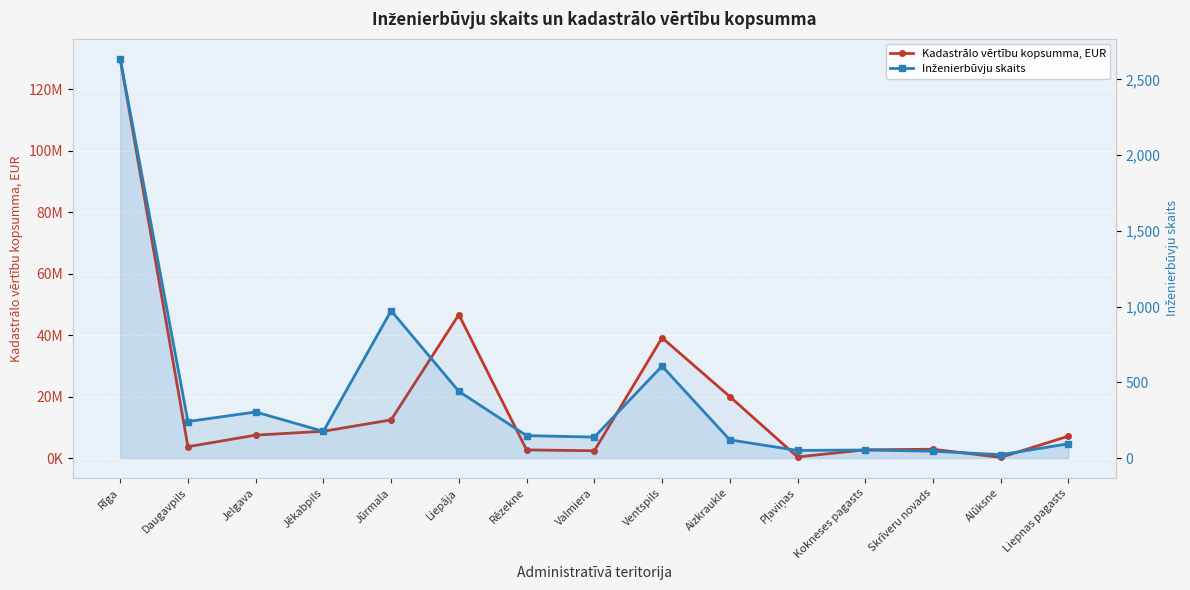

Is it true that Kadastrālo vērtību kopsumma, EUR equals 6269754 at Jūrmala?

False